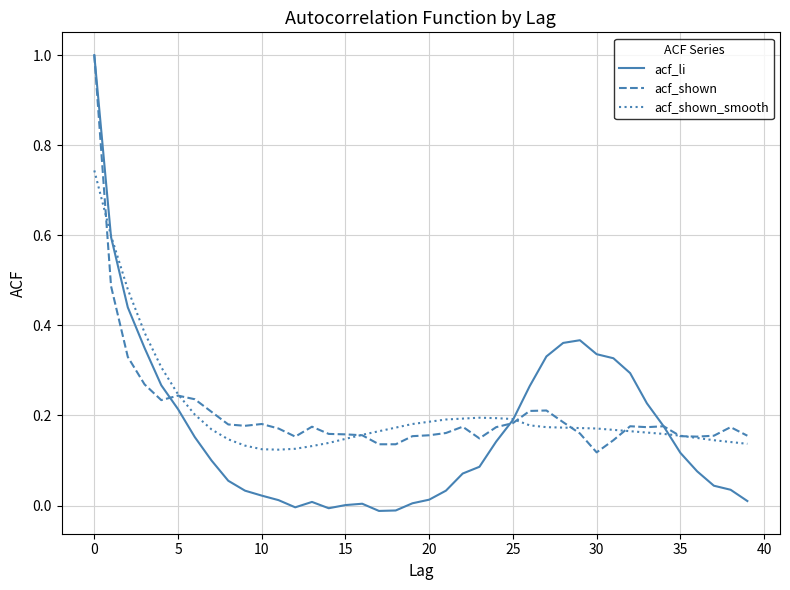

Count the acf_shown_smooth values in the range 0 to 1.

40